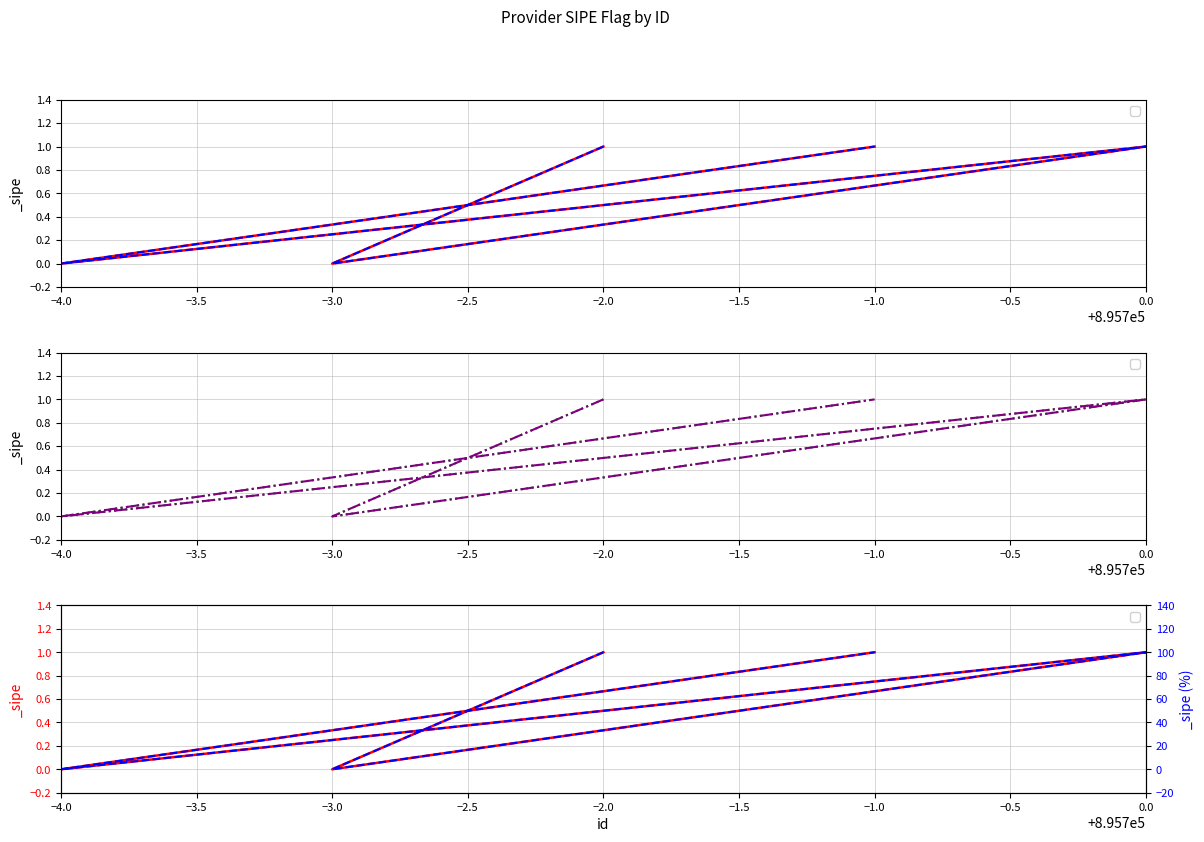

Is it true that the value at −2.0 is 1?

True